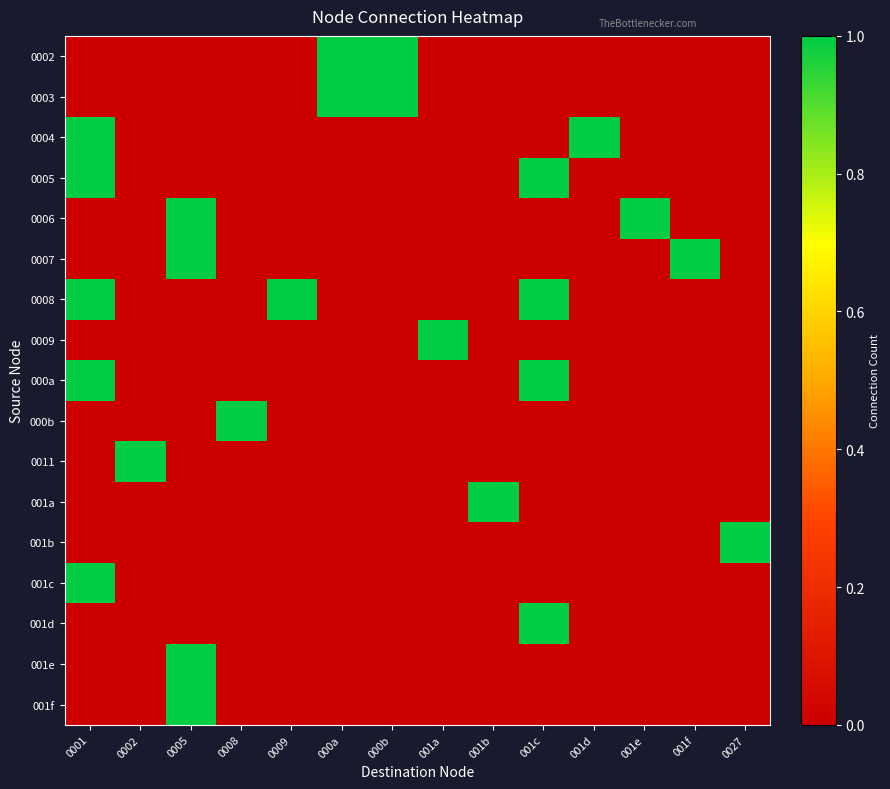

Which series has the widest spread of values?

0002